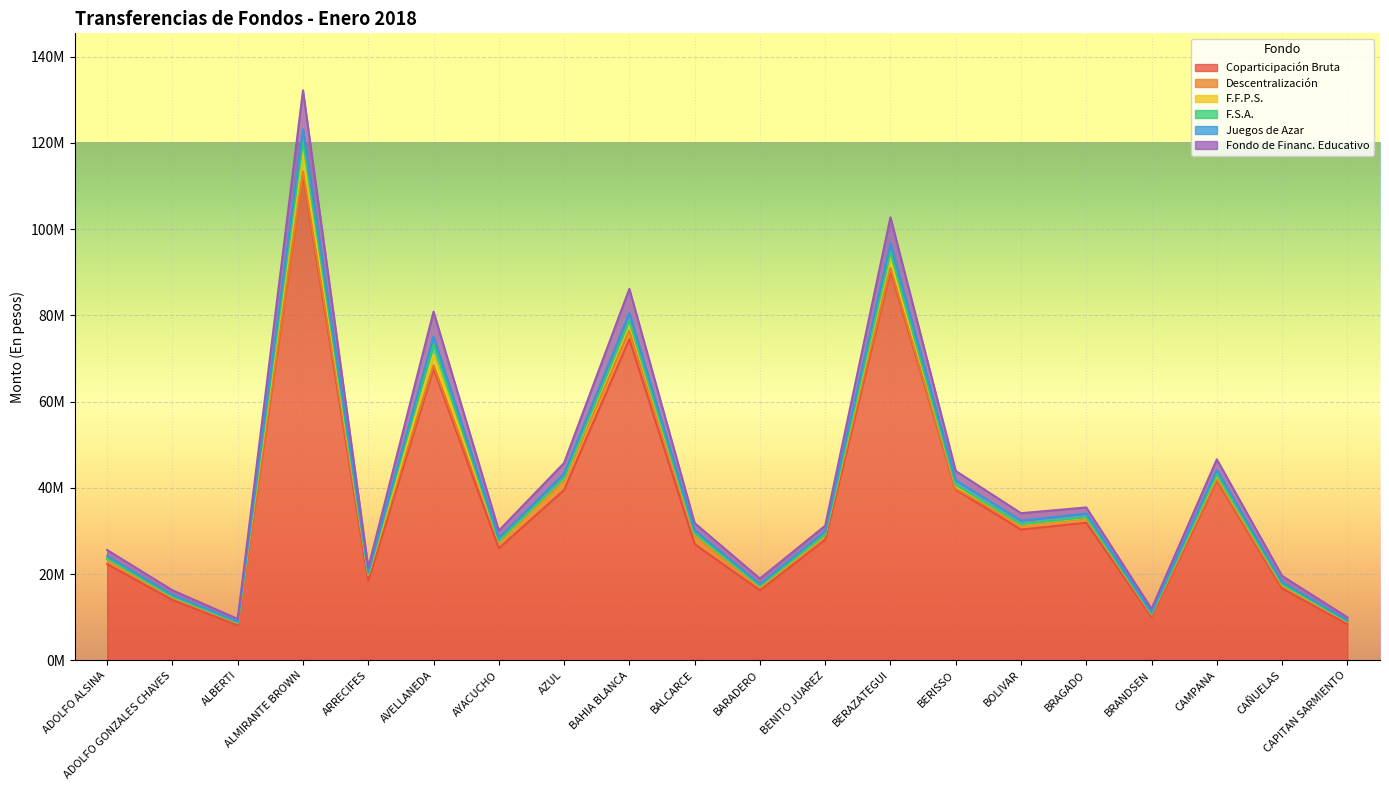

How many interior local peaks does the Fondo de Financ. Educativo series have?

6